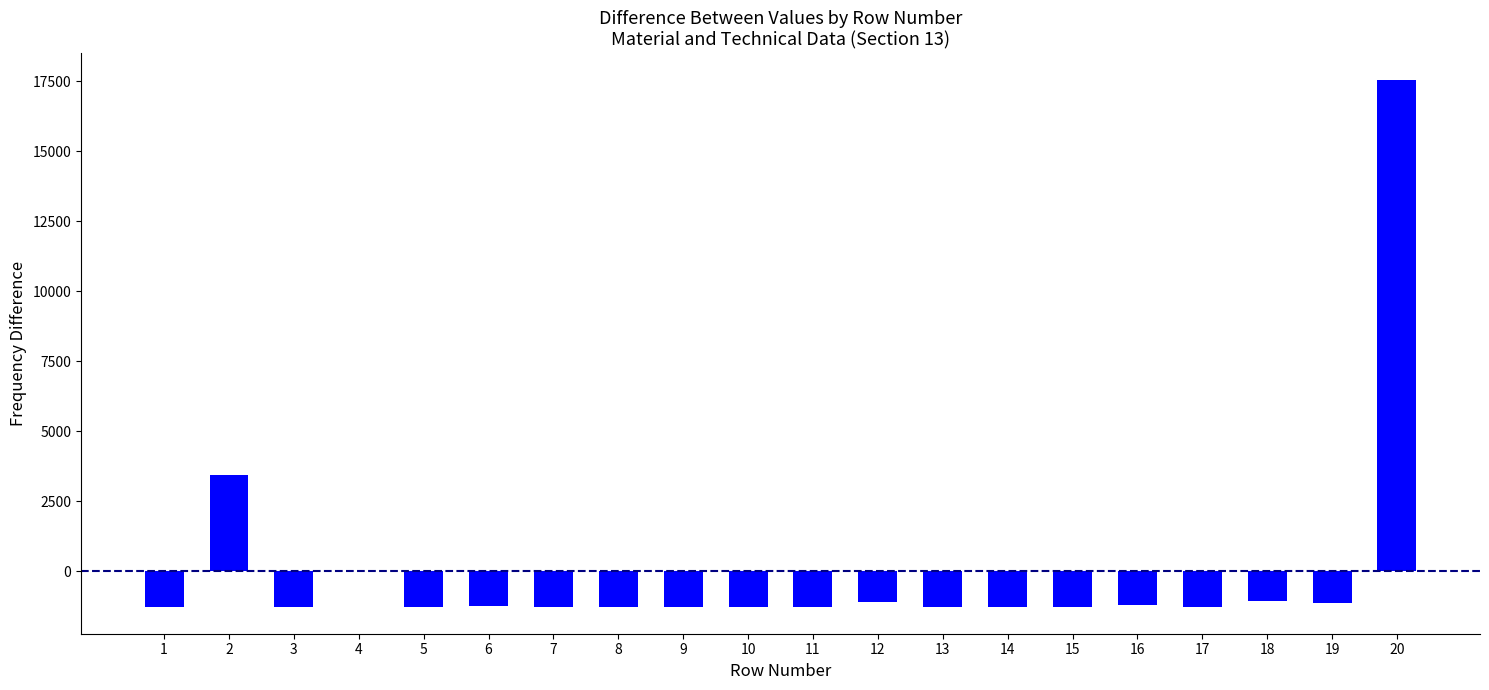

Count the number of categories in the chart.

20